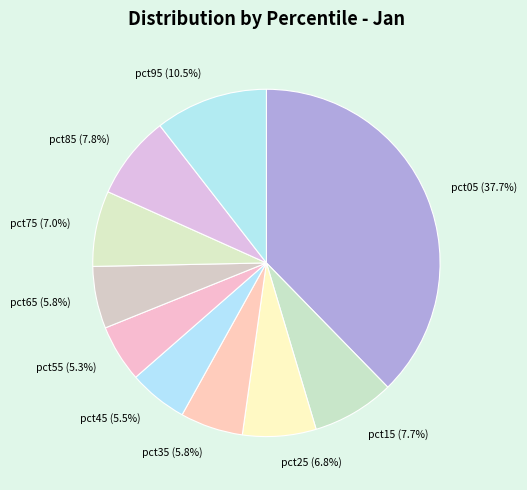

Between pct25 and pct85, which is larger?

pct85